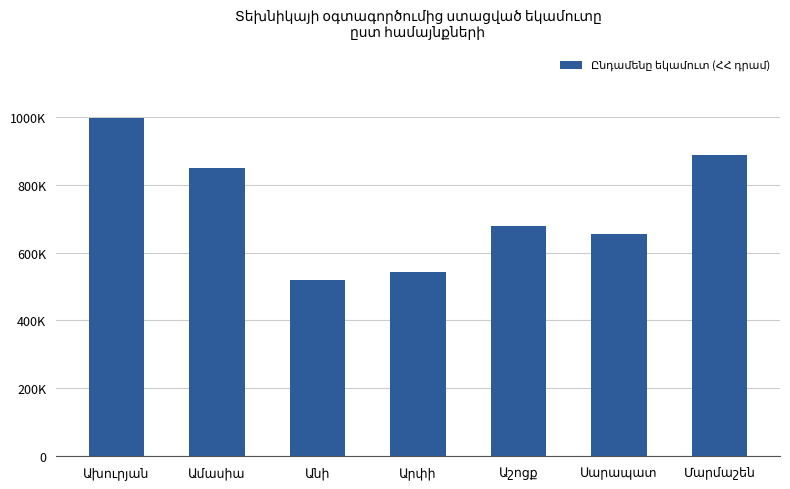

The value at Մարմաշեն is 888000. True or false?

True